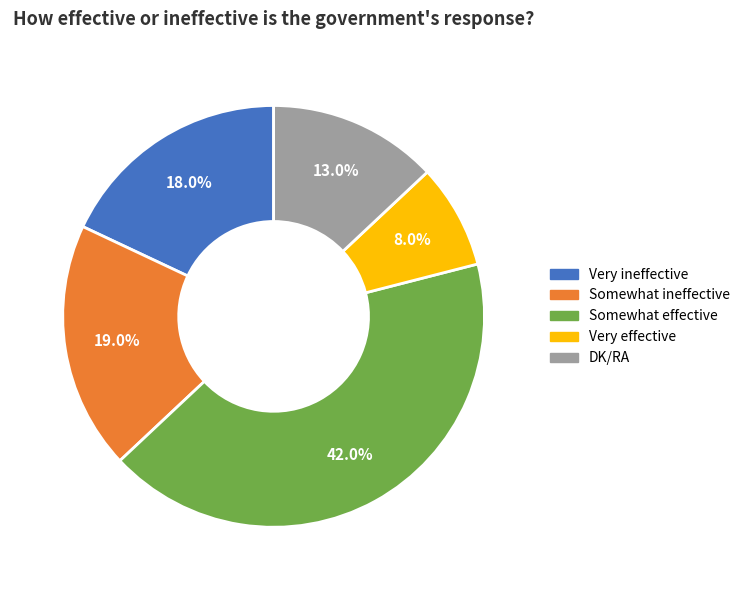

Is the sum of Somewhat ineffective and Somewhat effective greater than half?

Yes